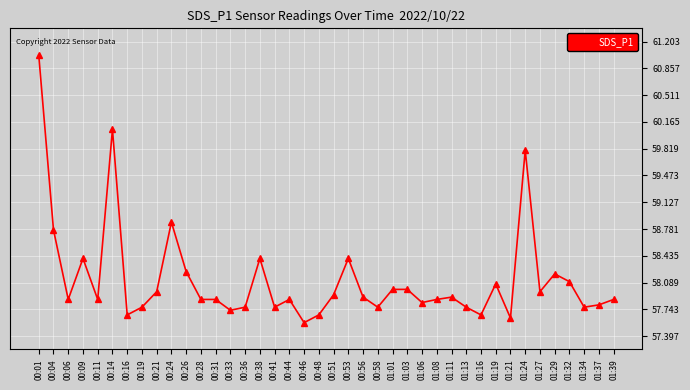

True or false: the data has more than 1 interior local peaks.

True